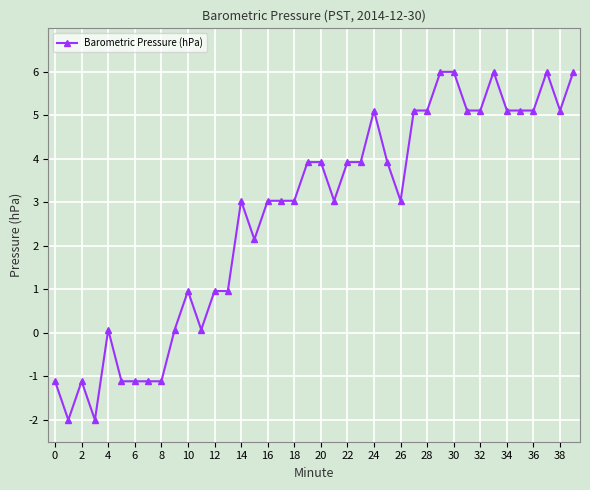

What is the sum of all values?

108.4